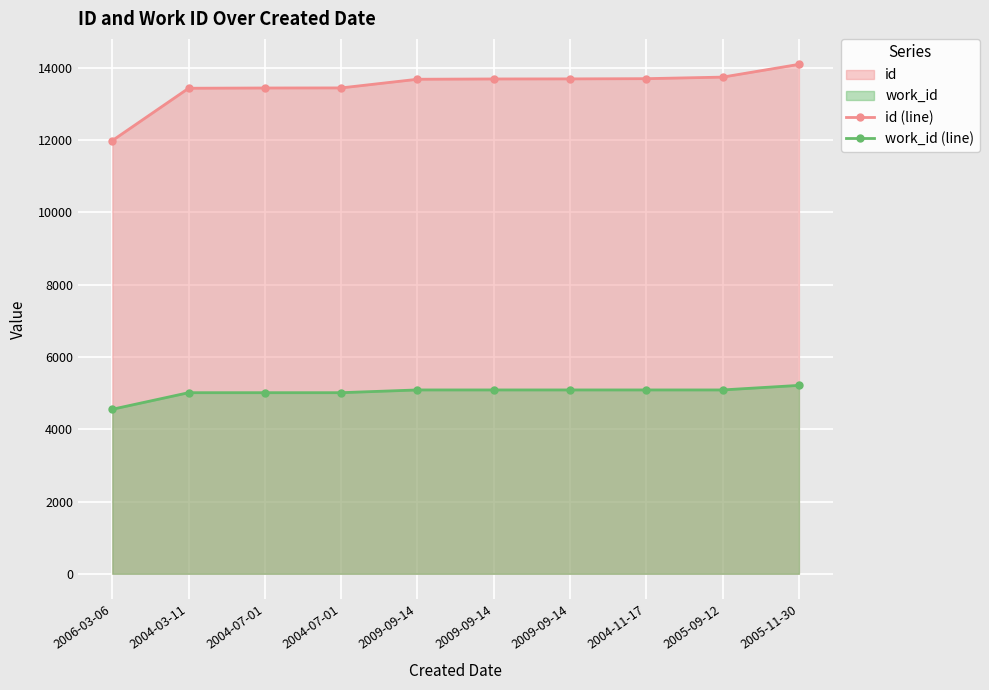

Is it true that id (line) equals 13438 at 2004-03-11?

True